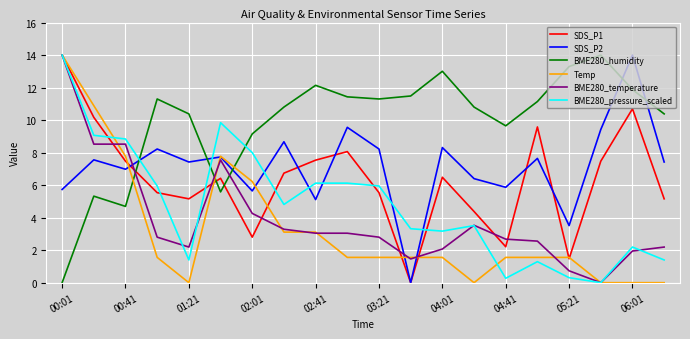

What is the maximum value shown in the chart?

14.0